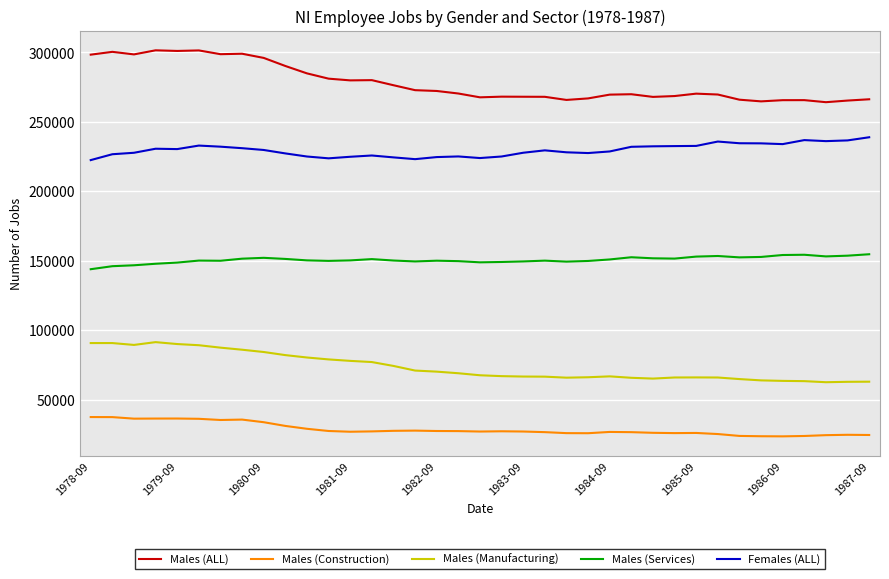

True or false: Males (ALL) has more than 2 points higher than both neighbors.

True